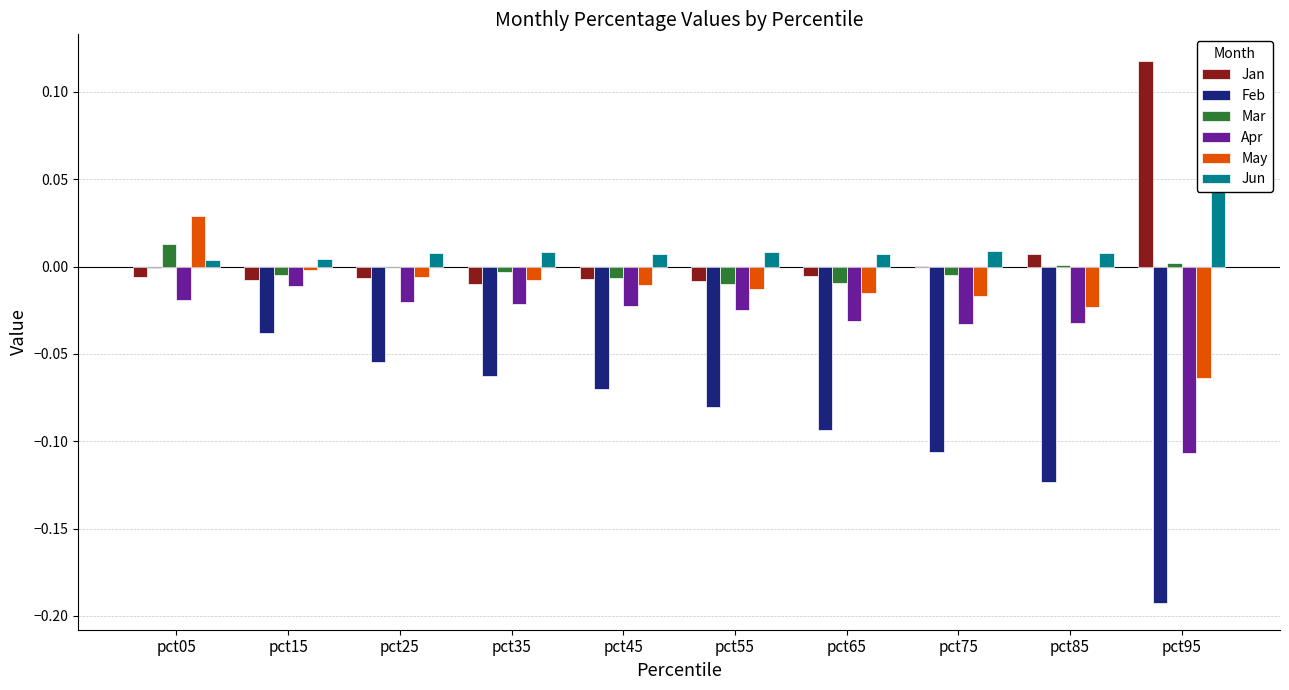

Which series has the largest total across all categories?

Jun